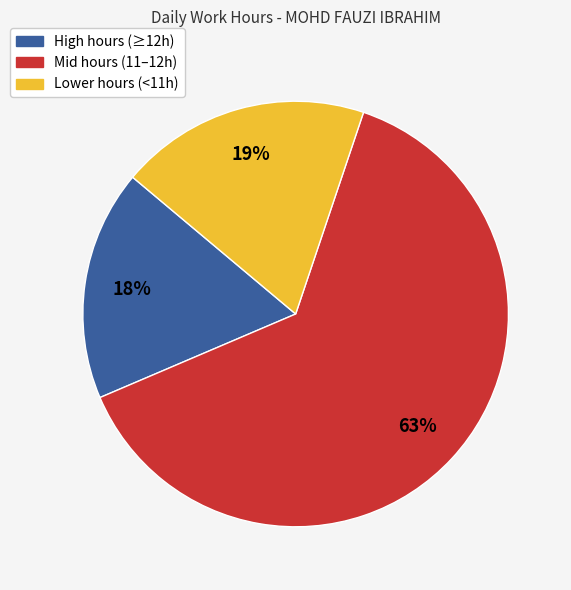

How many slices are in this pie chart?

3